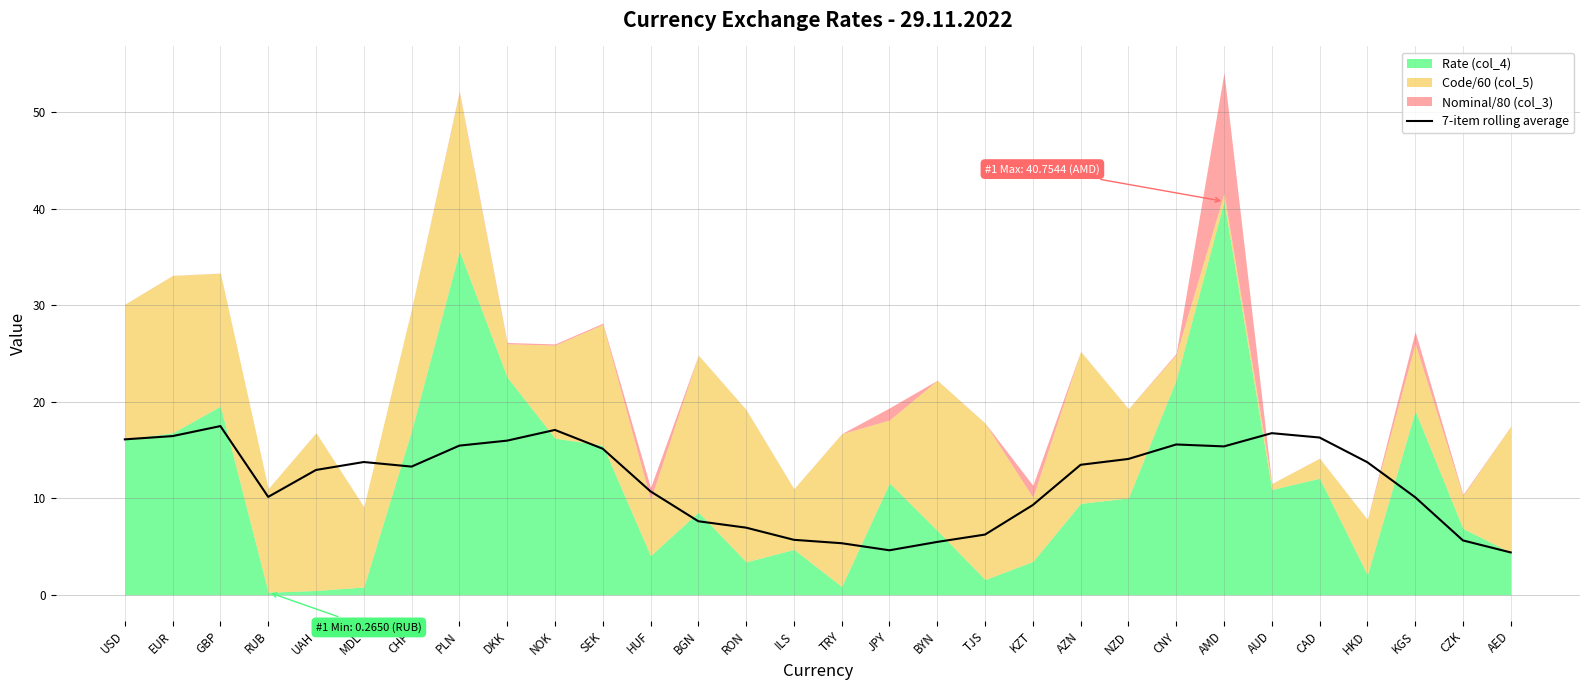

Reading left to right, extract all data points from this chart.

16.1	16.4	17.5	10.1	12.9	13.8	13.3	15.5	16.0	17.1	15.1	10.7	7.6	7.0	5.7	5.3	4.6	5.5	6.2	9.3	13.5	14.1	15.6	15.4	16.7	16.3	13.7	10.1	5.6	4.4